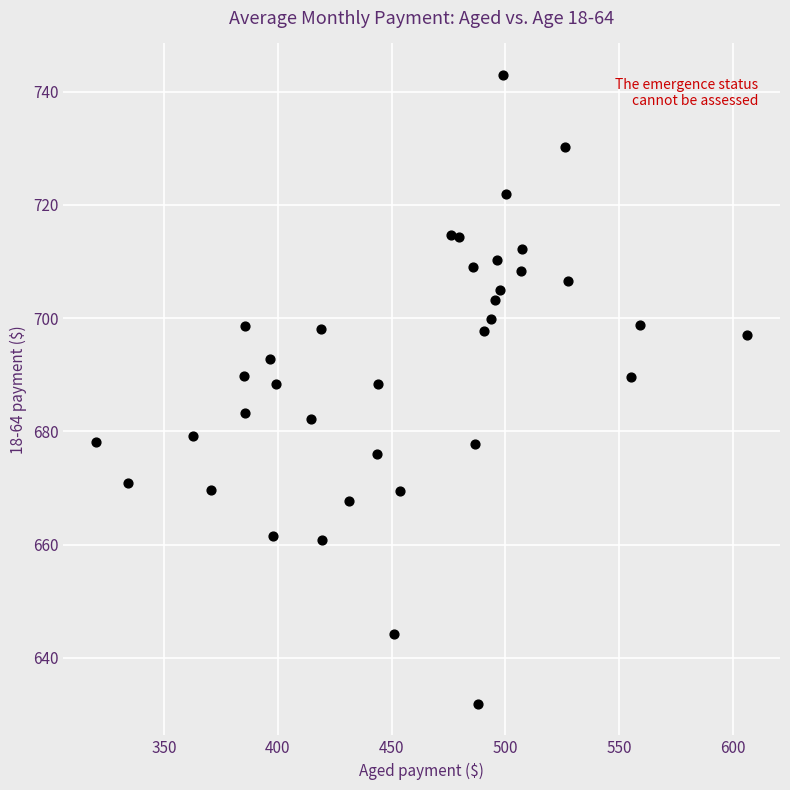

What is the range of X values (max minus min)?

286.1